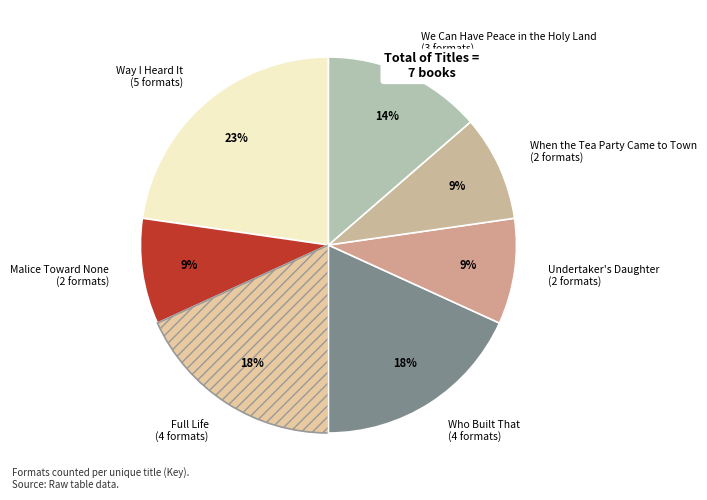

Is there any slice that represents more than half of the pie?

No